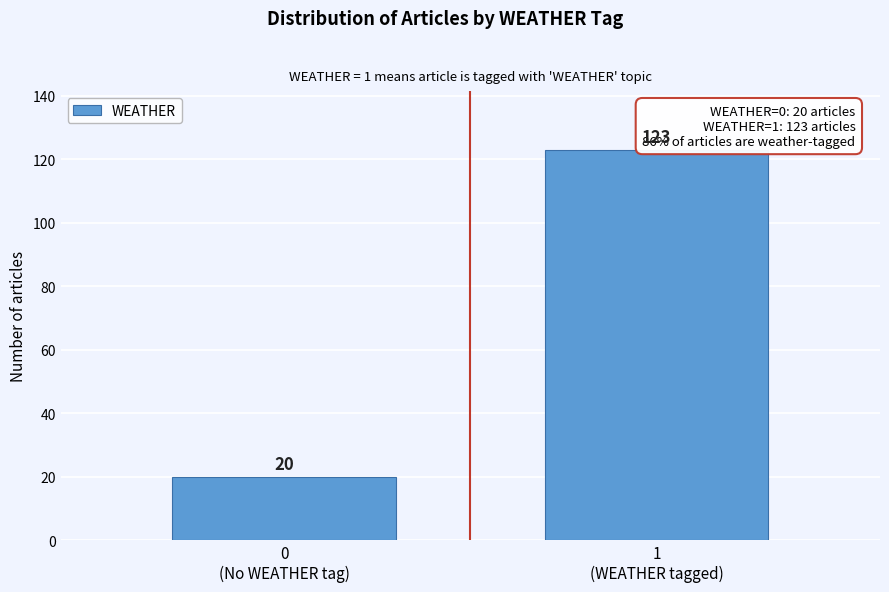

Reading left to right, what are all the values shown in this chart?

20	123